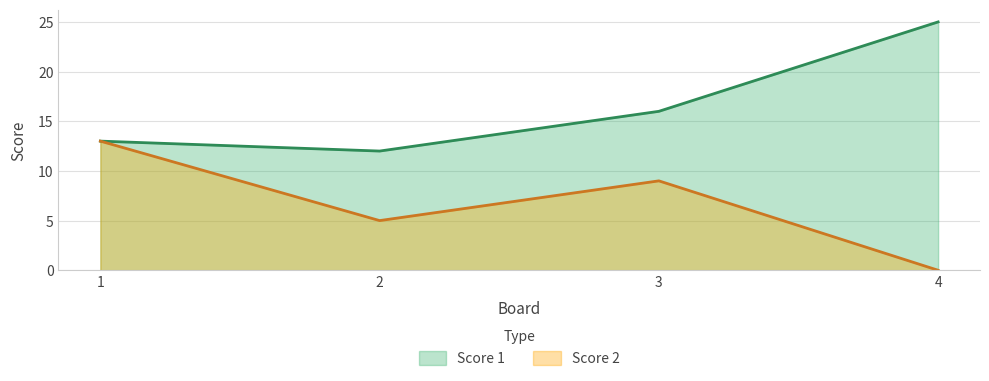

Where does the Score 1 series first go above 16?

4